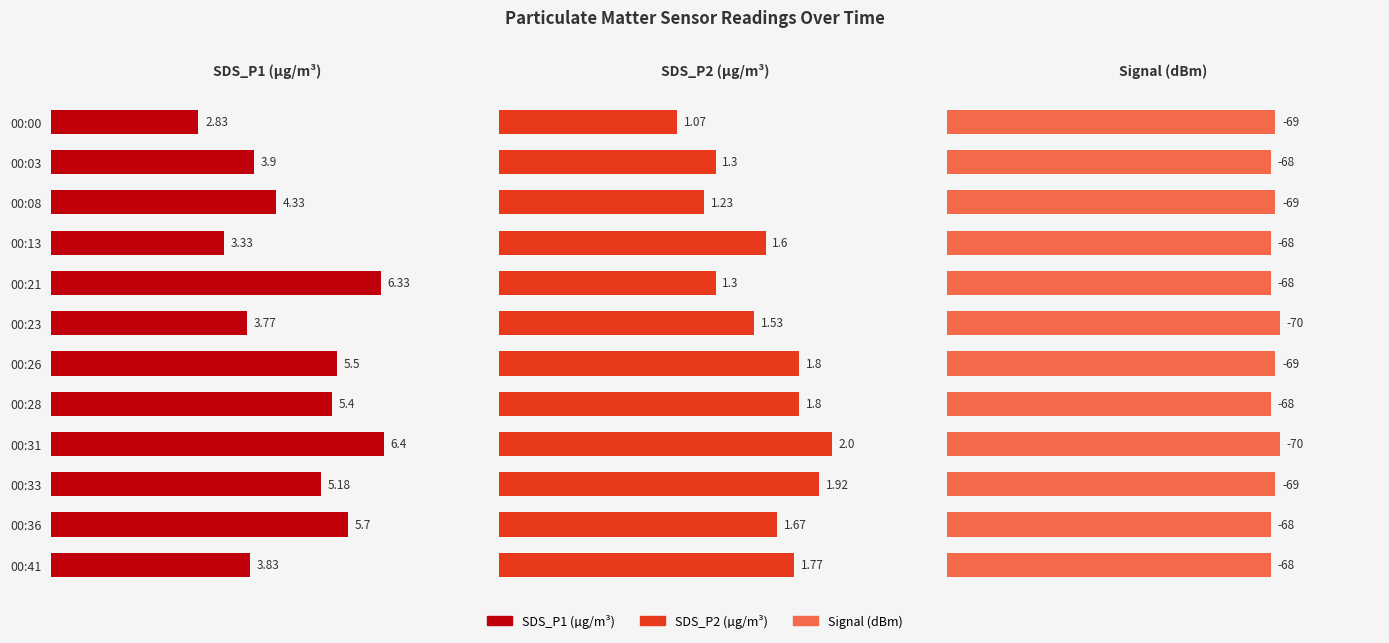

Which series has the largest range (max minus min)?

SDS_P1 (µg/m³)